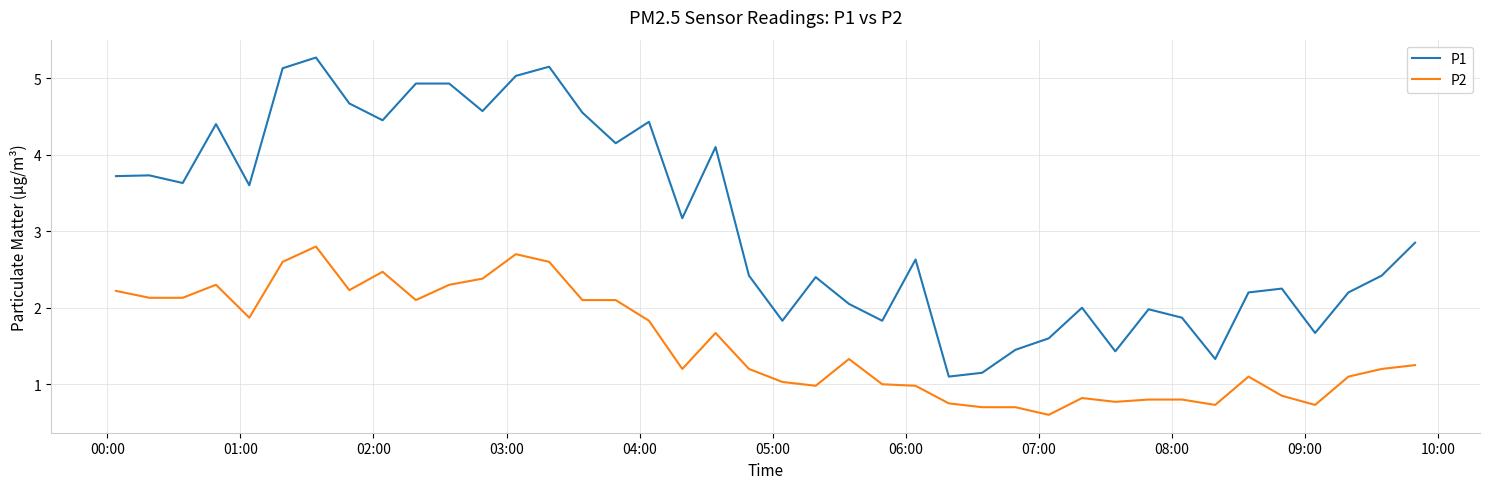

Which series has the widest spread of values?

P1